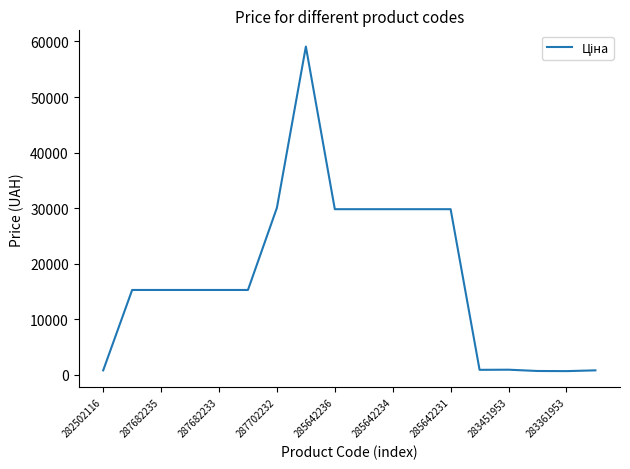

What is the difference between the maximum and minimum values?

58387.2